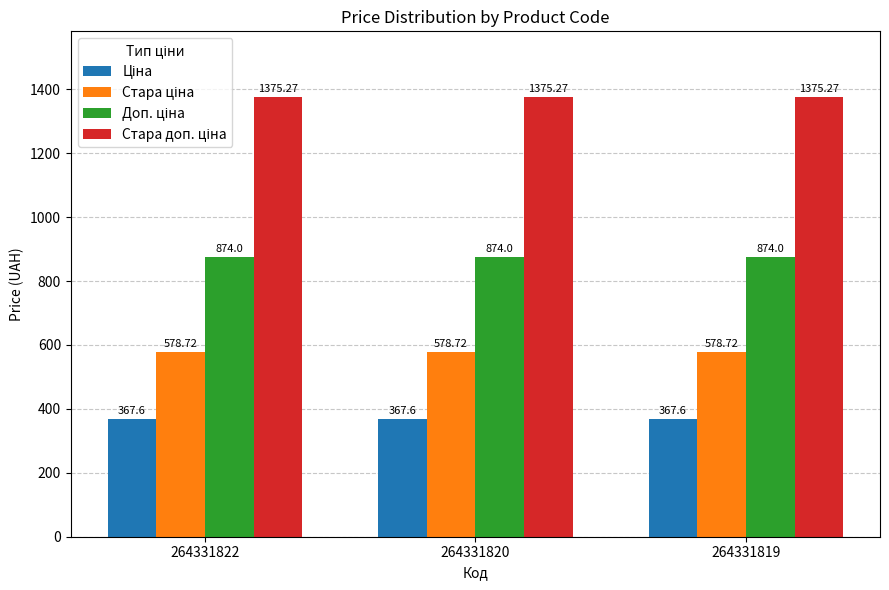

What is the difference between the highest and lowest values at 264331819?

1007.7